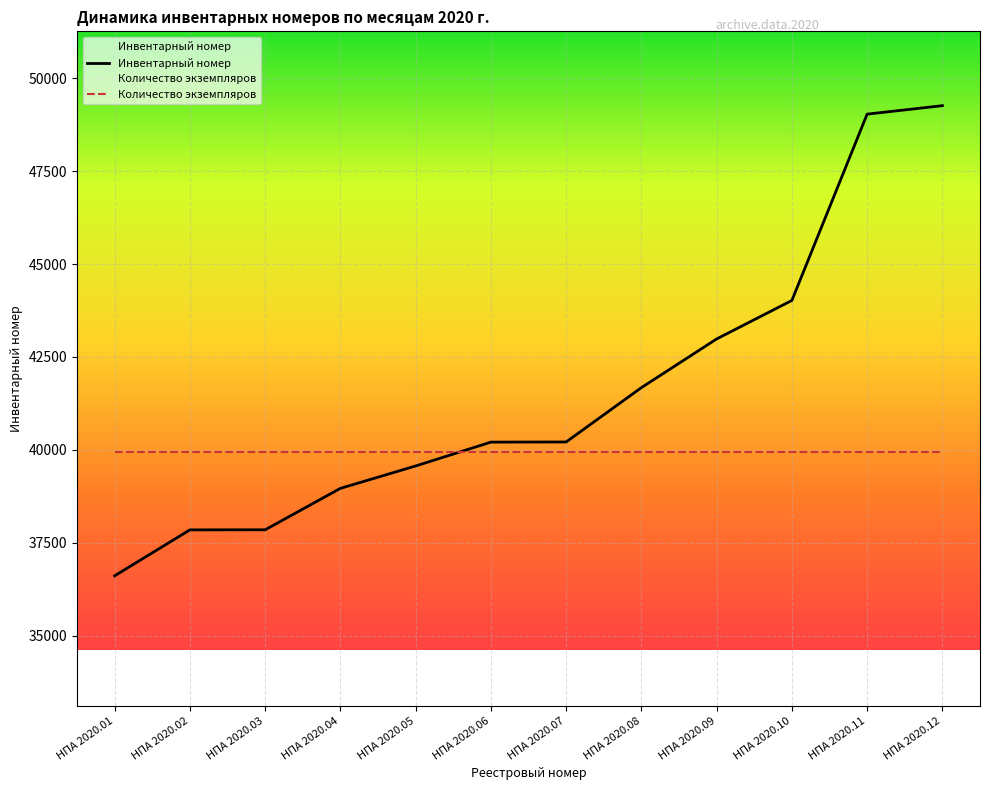

What is the approximate value of Количество экземпляров at НПА 2020.12?

39937